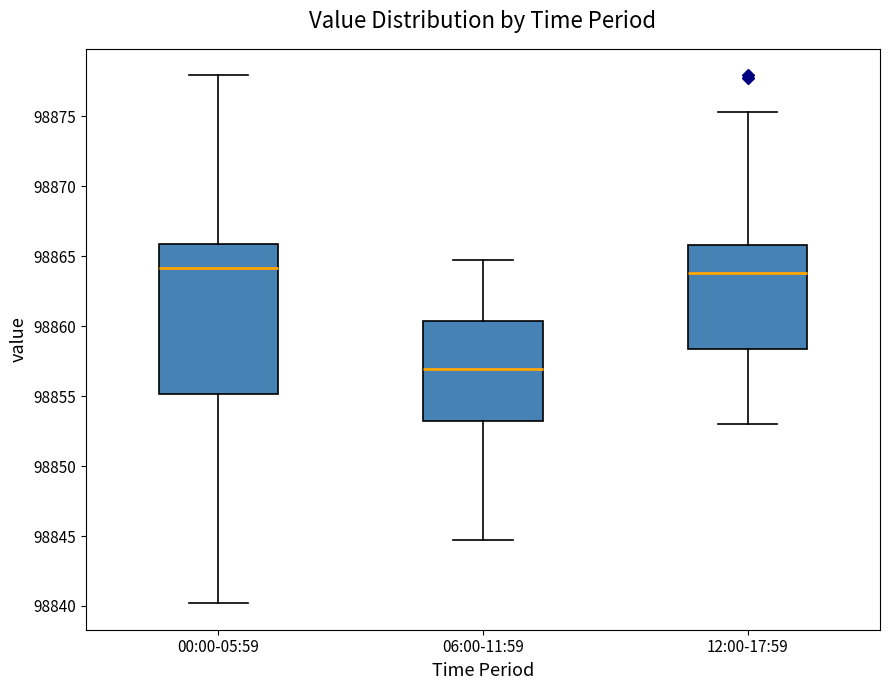

Reading left to right, read every box against the y-axis: the position of its median line, the range the box covers, and the ends of its whiskers. The values are not printed on the chart, so give them approximately, as read against the axis.

00:00-05:59: median 98864.0, box 98855.0 to 98866.0, whiskers 98840.0 to 98878.0
06:00-11:59: median 98857.0, box 98853.5 to 98860.5, whiskers 98844.5 to 98864.5
12:00-17:59: median 98864.0, box 98858.5 to 98866.0, whiskers 98853.0 to 98875.5